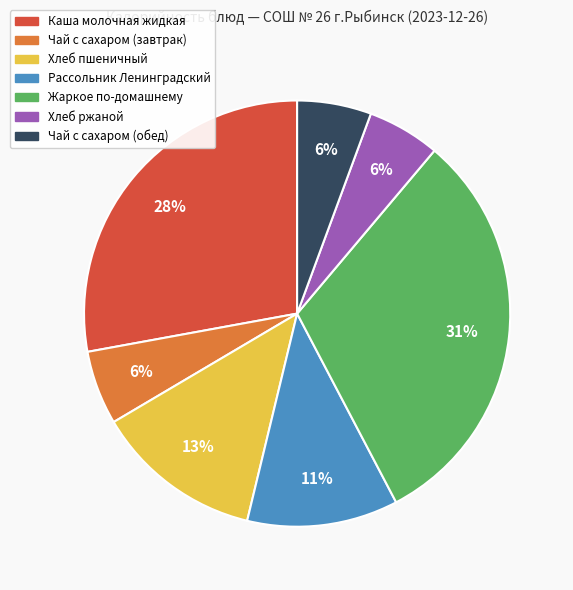

True or false: Рассольник Ленинградский accounts for 11% of the total.

True